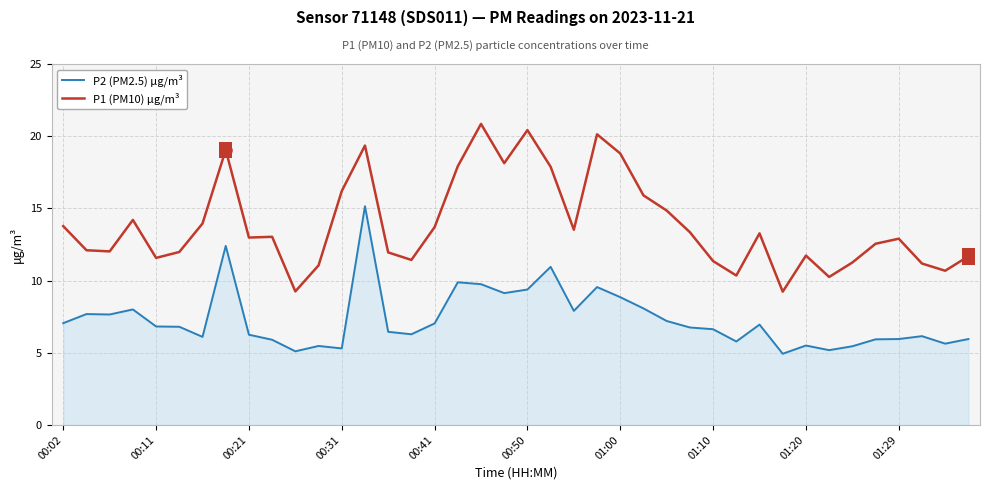

True or false: P1 (PM10) µg/m³ and P2 (PM2.5) µg/m³ cross at least once.

False